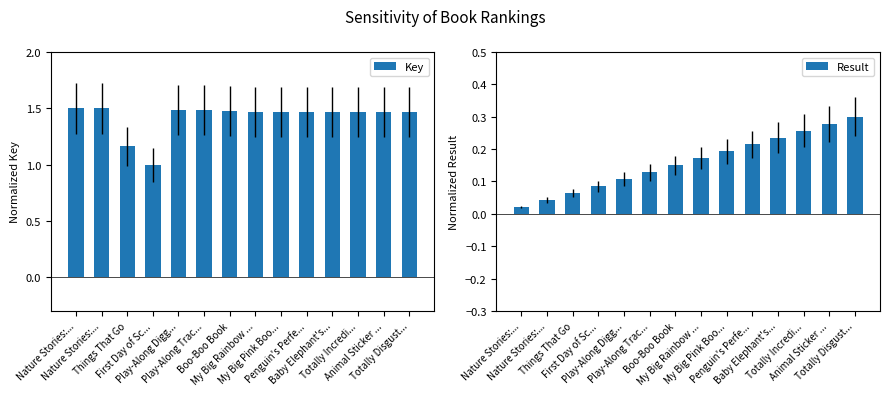

Reading right to left, extract all data points from this chart.

Key: Totally Disgust...=1.5	Animal Sticker ...=1.5	Totally Incredi...=1.5	Baby Elephant's...=1.5	Penguin's Perfe...=1.5	My Big Pink Boo...=1.5	My Big Rainbow ...=1.5	Boo-Boo Book=1.5	Play-Along Trac...=1.5	Play-Along Digg...=1.5	First Day of Sc...=1.0	Things That Go=1.2	Nature Stories:...=1.5	Nature Stories:...=1.5
Result: Totally Disgust...=0.3	Animal Sticker ...=0.3	Totally Incredi...=0.3	Baby Elephant's...=0.2	Penguin's Perfe...=0.2	My Big Pink Boo...=0.2	My Big Rainbow ...=0.2	Boo-Boo Book=0.1	Play-Along Trac...=0.1	Play-Along Digg...=0.1	First Day of Sc...=0.1	Things That Go=0.1	Nature Stories:...=0.0	Nature Stories:...=0.0